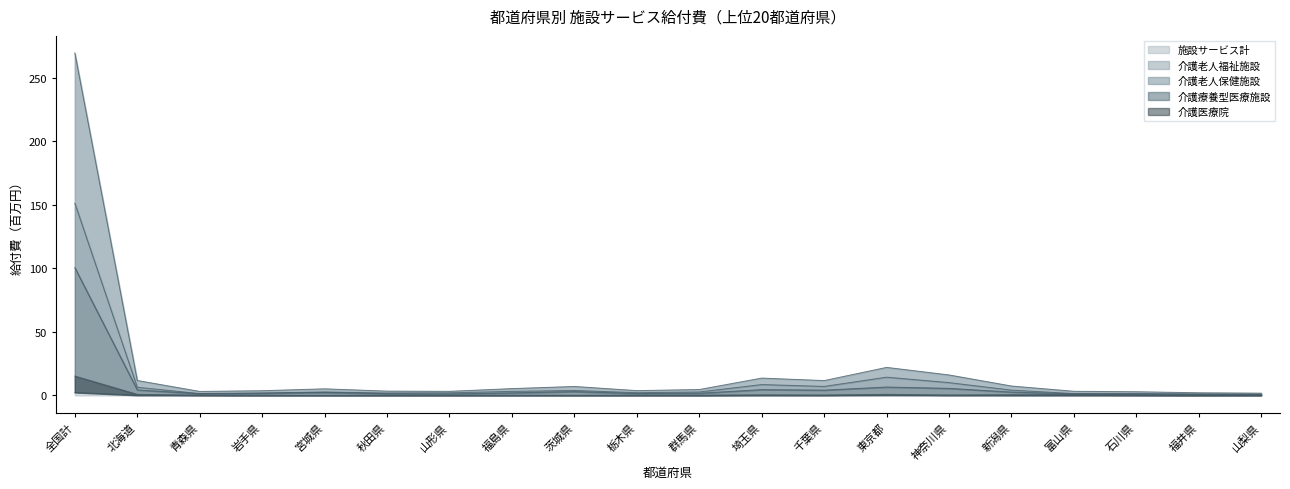

Where is 施設サービス計 nearest to the value 135?

東京都